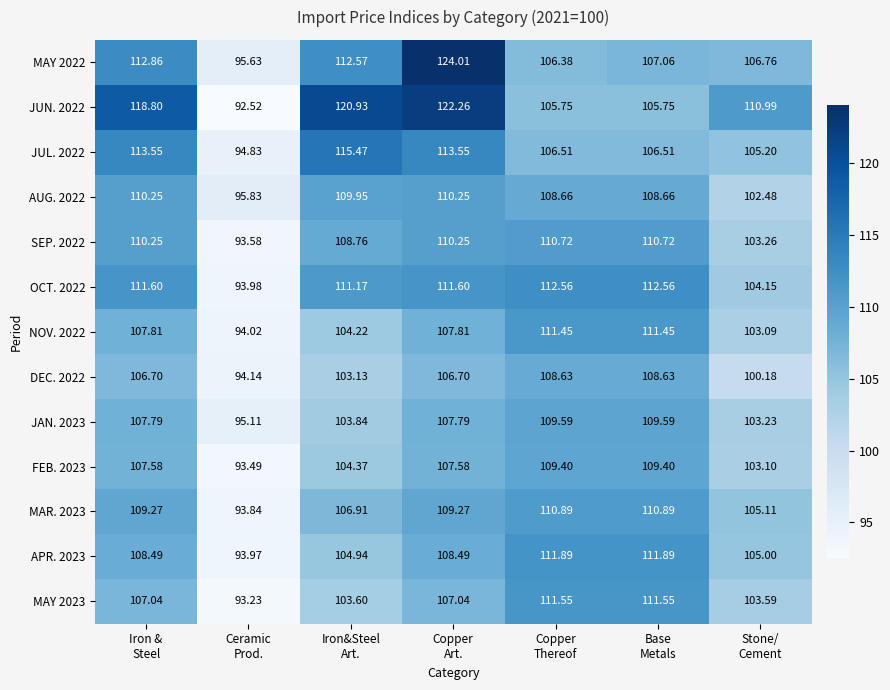

Which series has the largest range (max minus min)?

JUN. 2022